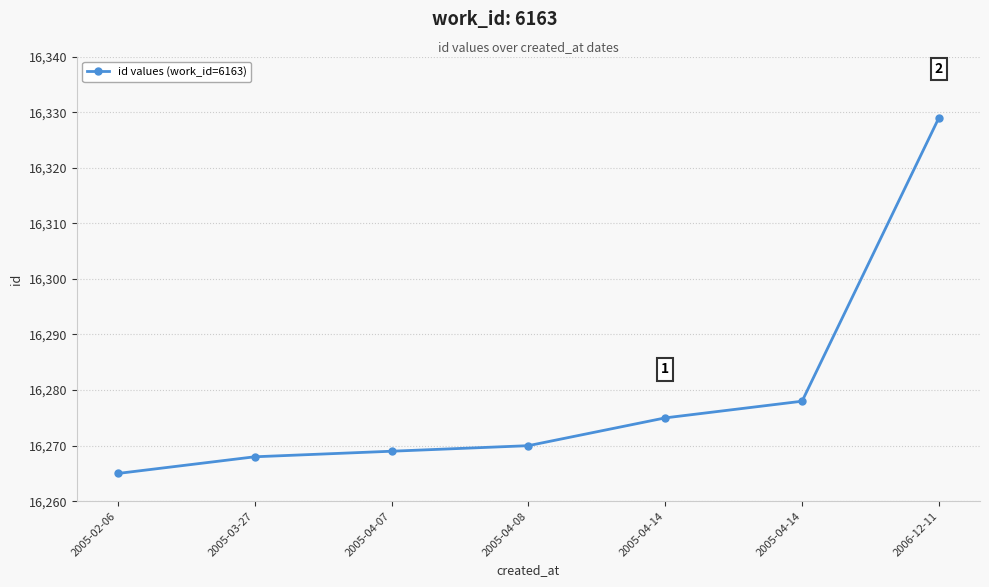

Which has a higher value, 2006-12-11 or 2005-02-06?

2006-12-11